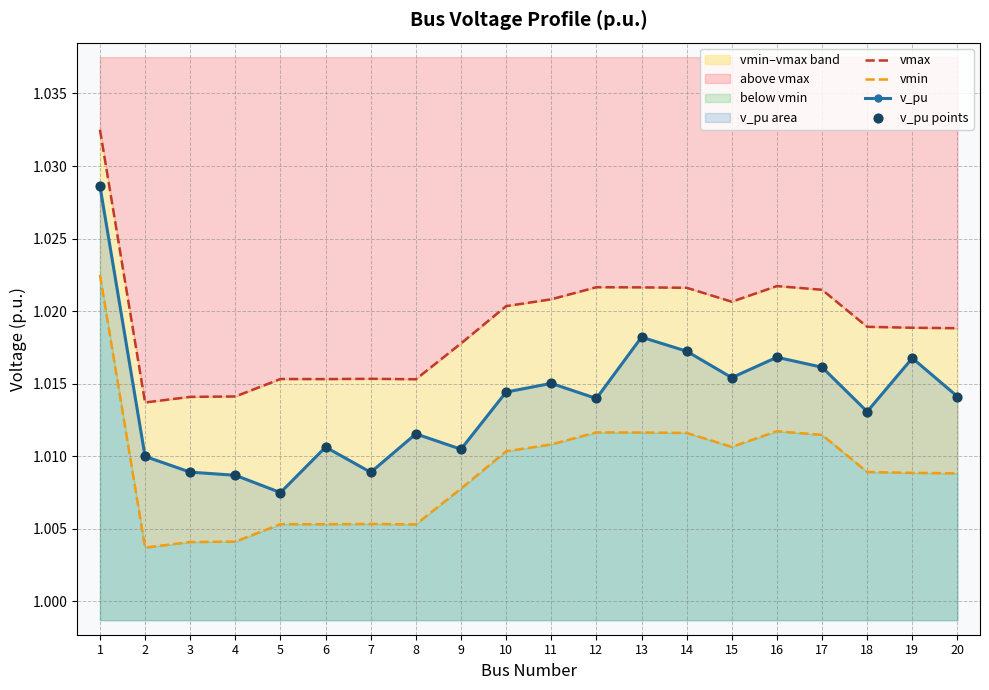

Which series contains the highest Y value?

vmax